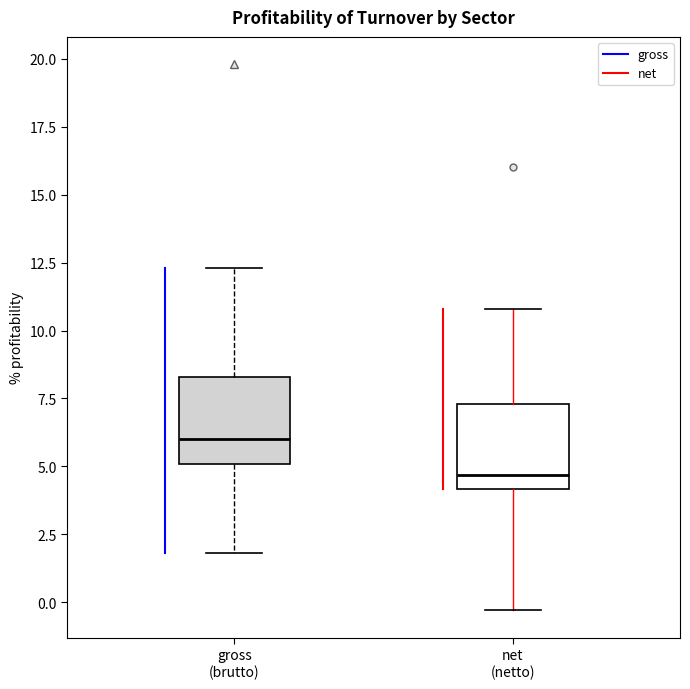

Which box has the highest median line?

gross (brutto)